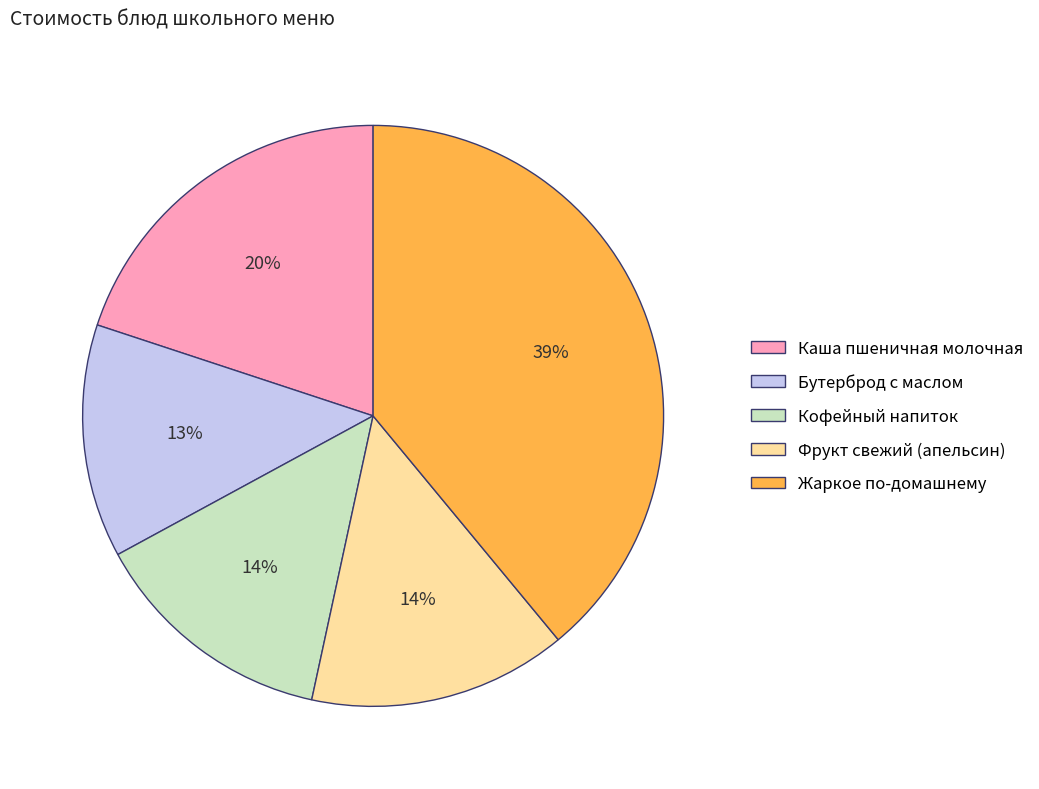

Is Фрукт свежий (апельсин) the majority of the pie?

No